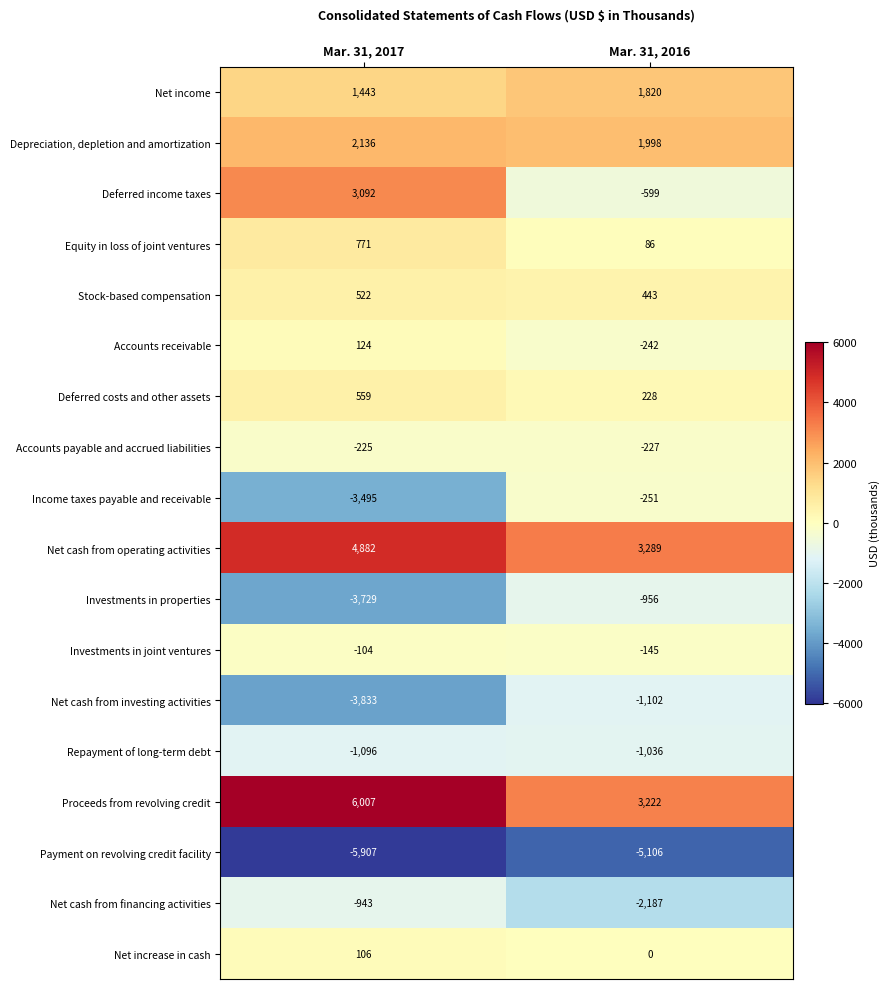

What is the sum of the Net increase in cash values at Mar. 31, 2017 and Mar. 31, 2016?

106